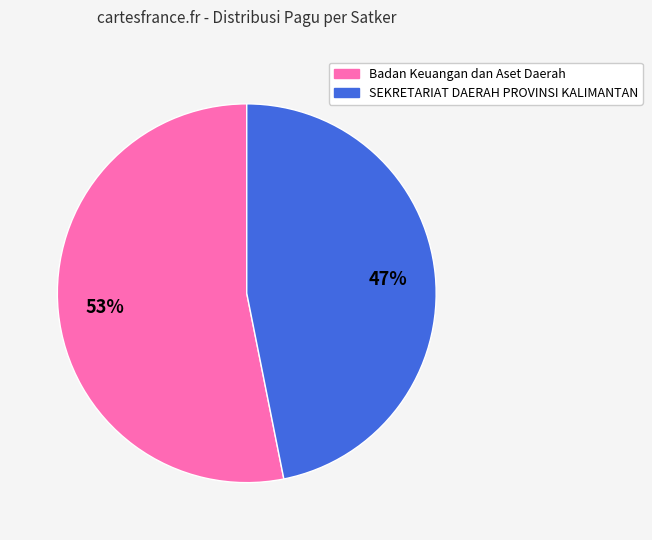

Is Badan Keuangan dan Aset Daerah the majority of the pie?

Yes